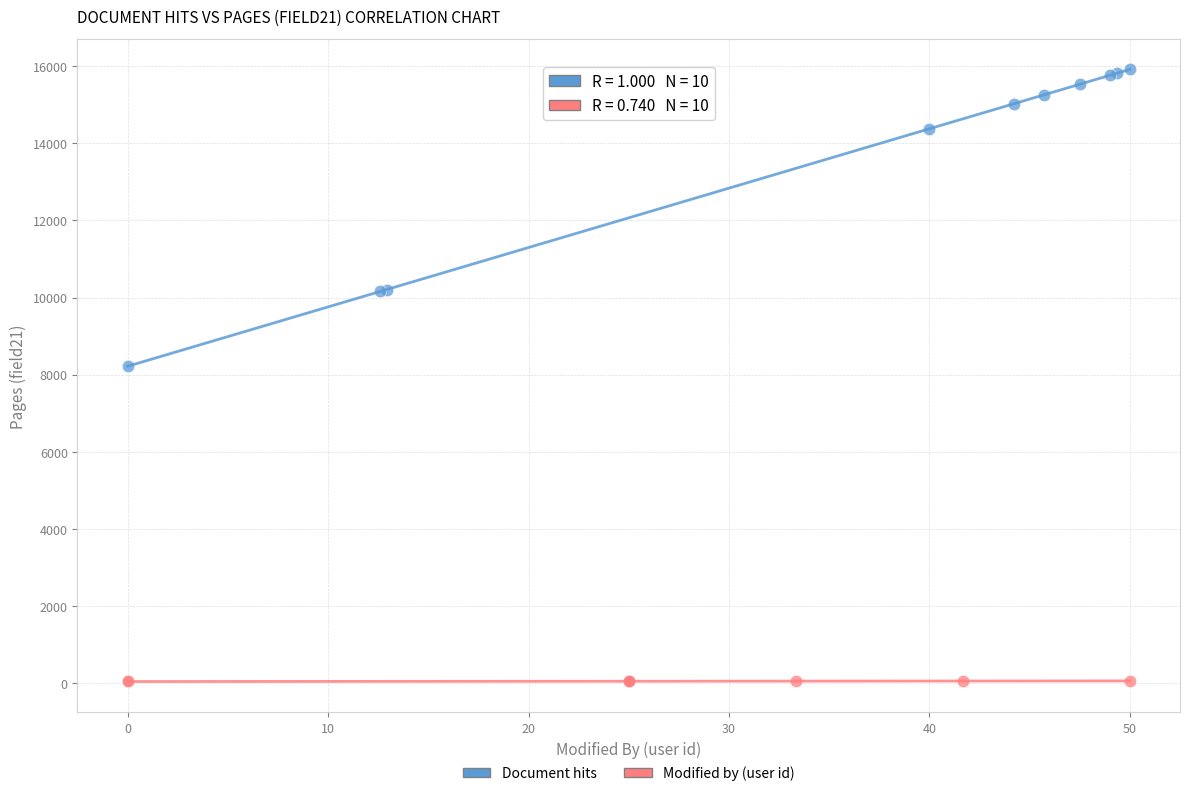

Which series reaches the minimum Y coordinate?

Modified by (user id)